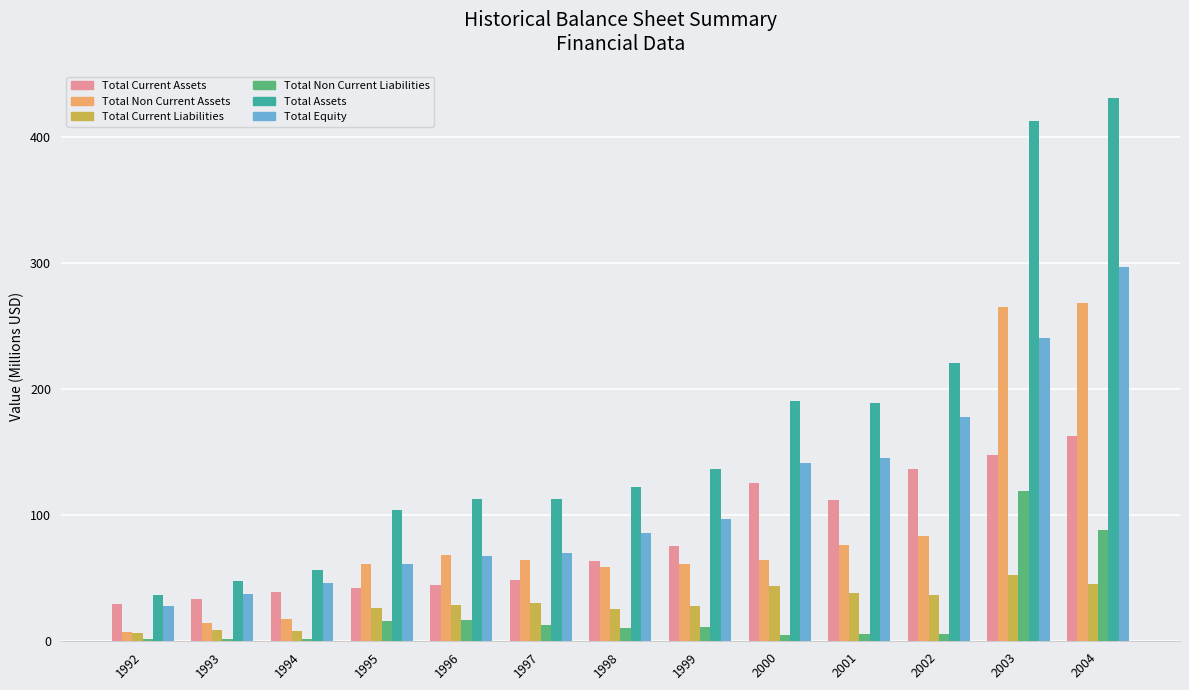

Is it true that Total Non Current Liabilities equals 213.2 at 2003?

False